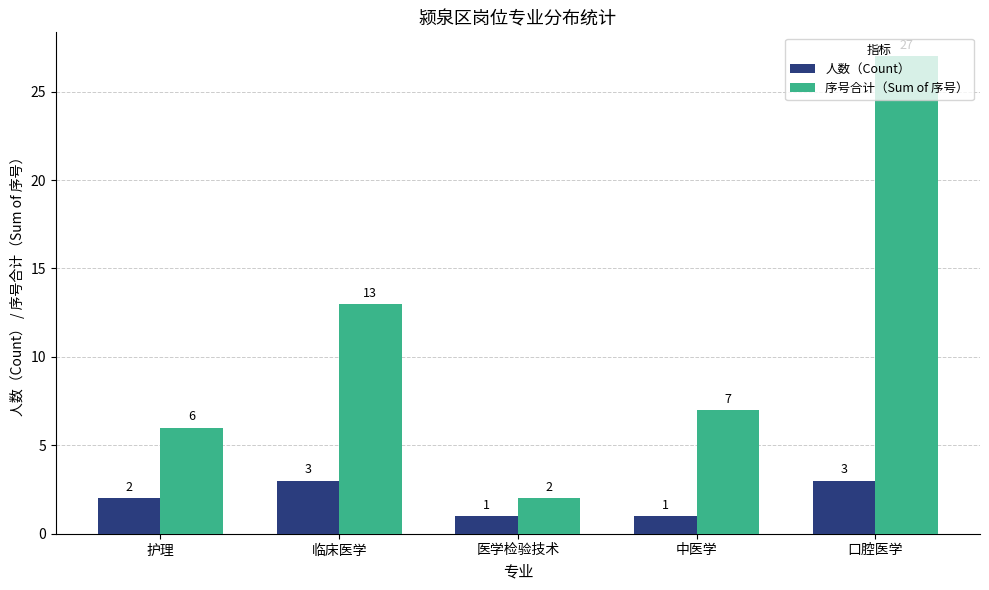

What position from the right is 医学检验技术?

3